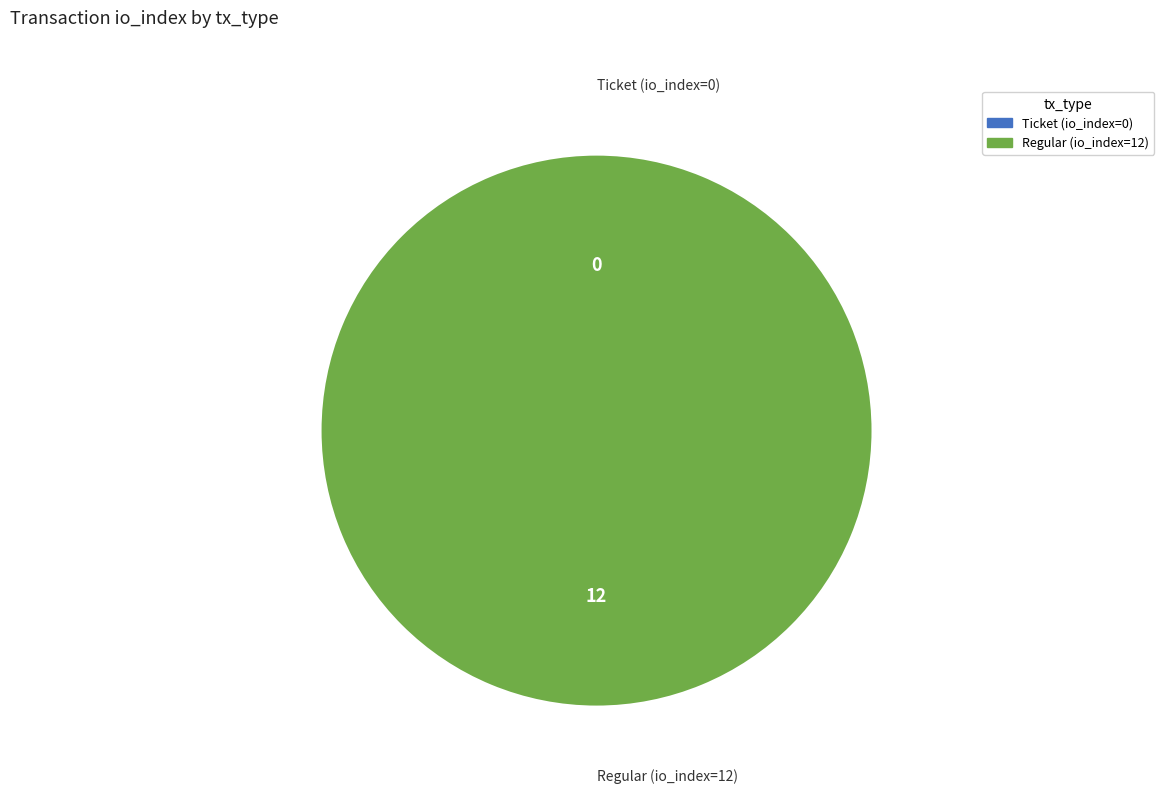

Which category has the smallest portion of the pie?

Ticket (io_index=0)